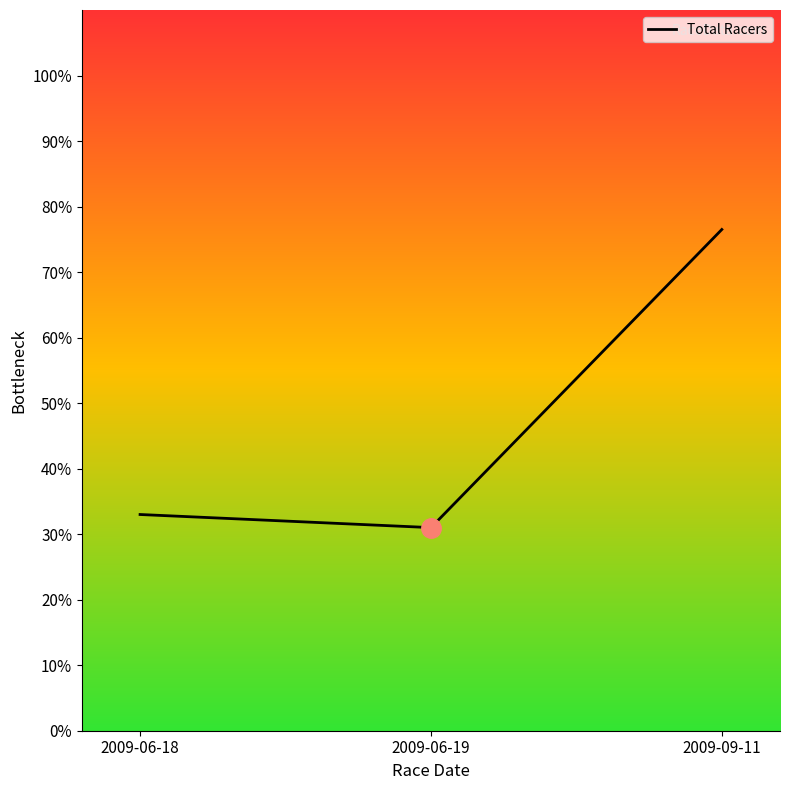

What is the ratio of the value at 2009-06-19 to the value at 2009-09-11?

0.4